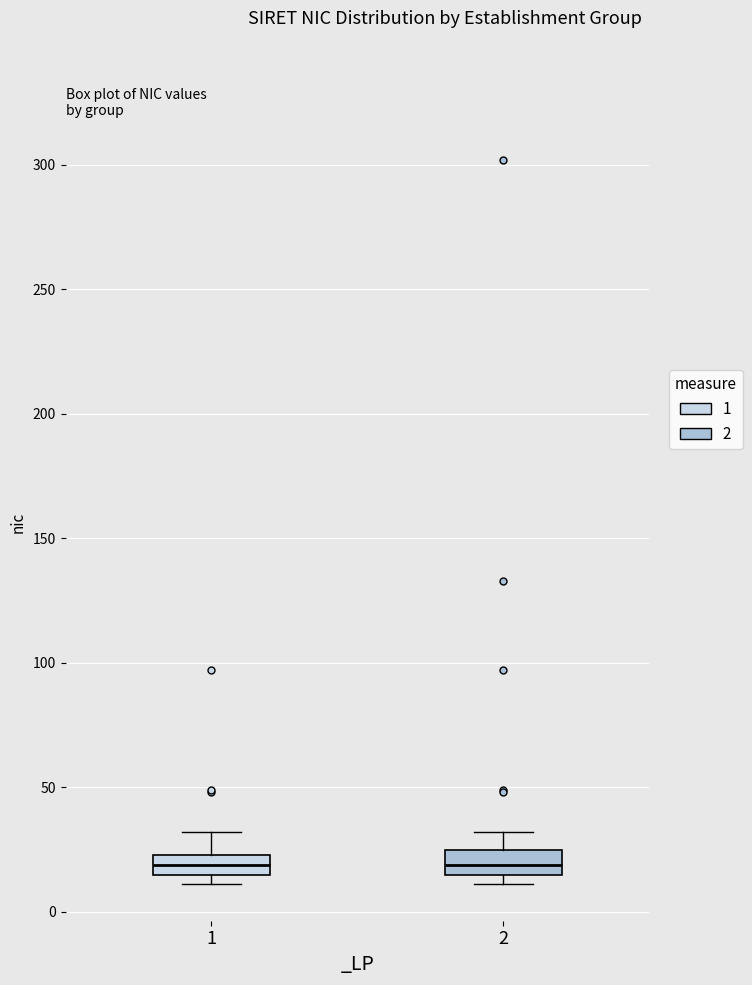

Where is the lower edge of the box at x = 1 on the y-axis? The values are not printed on the chart, so give them approximately, as read against the axis.

15